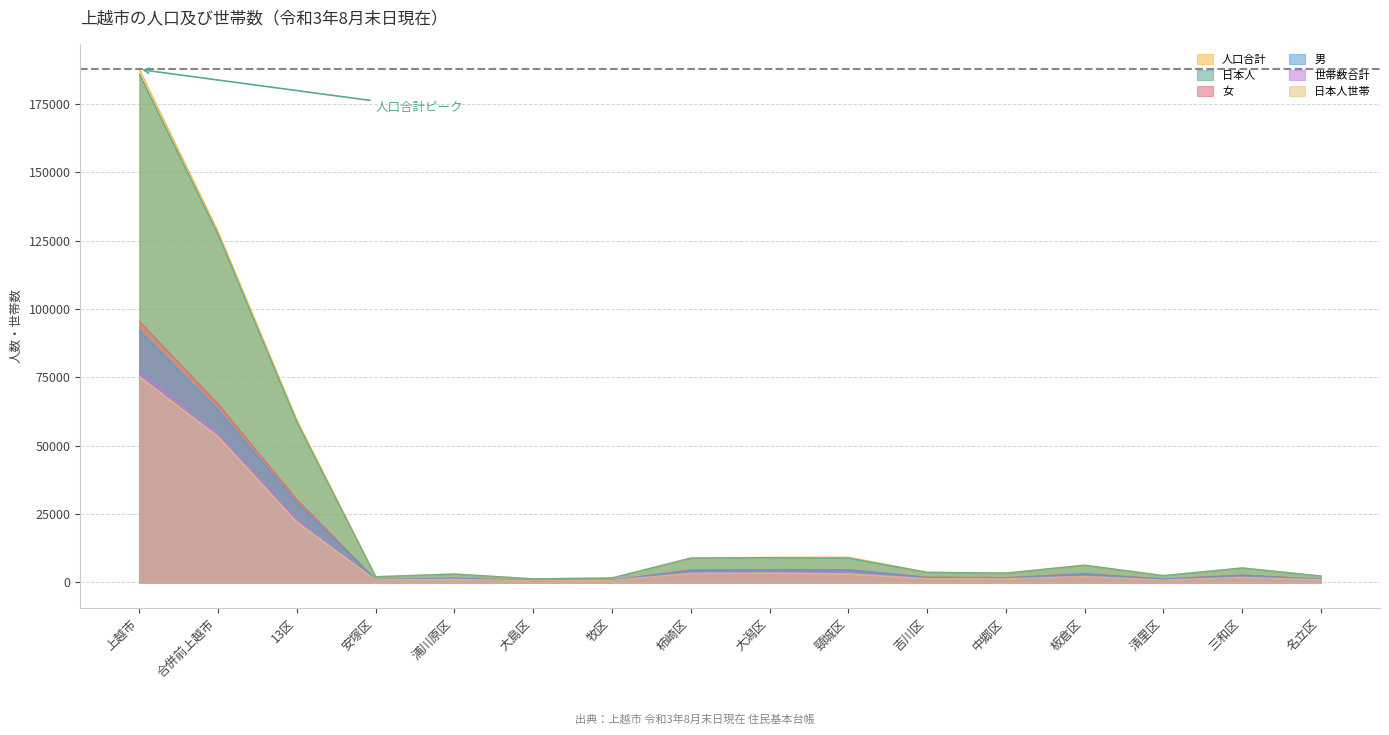

At which category does 日本人 reach its first local peak?

浦川原区